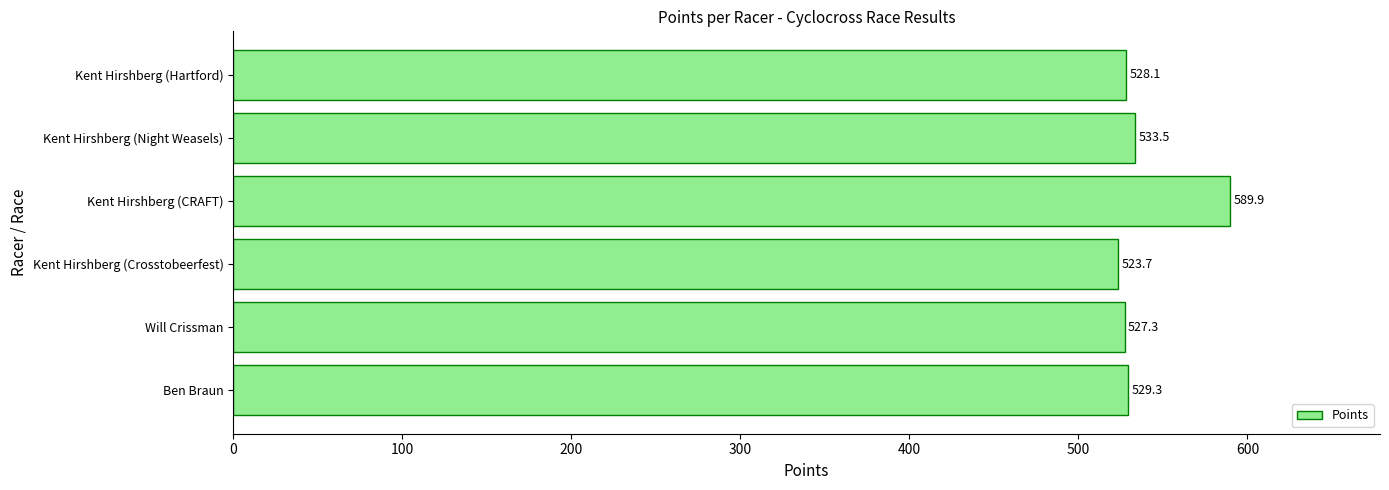

List the labels in order of value, smallest first.

Kent Hirshberg (Crosstobeerfest), Will Crissman, Kent Hirshberg (Hartford), Ben Braun, Kent Hirshberg (Night Weasels), Kent Hirshberg (CRAFT)